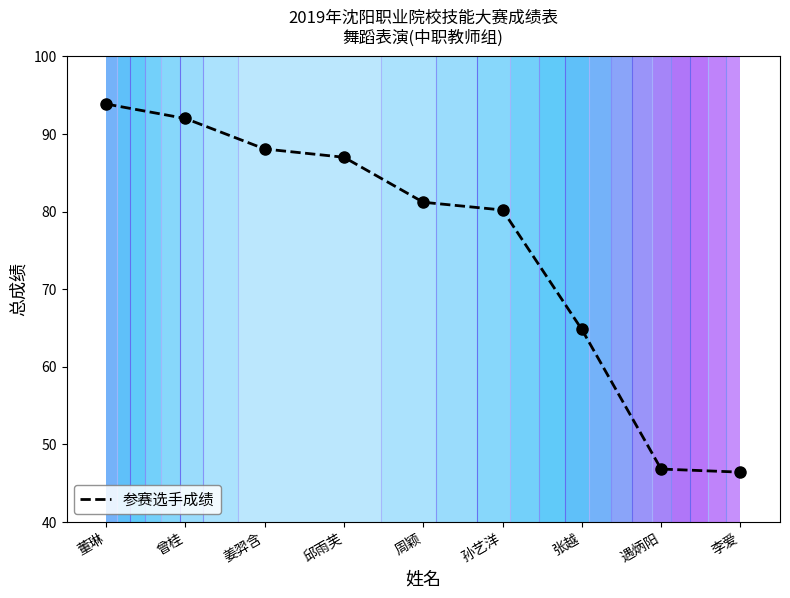

What is the sum of the values at 周颖 and 邱雨芙?

168.2